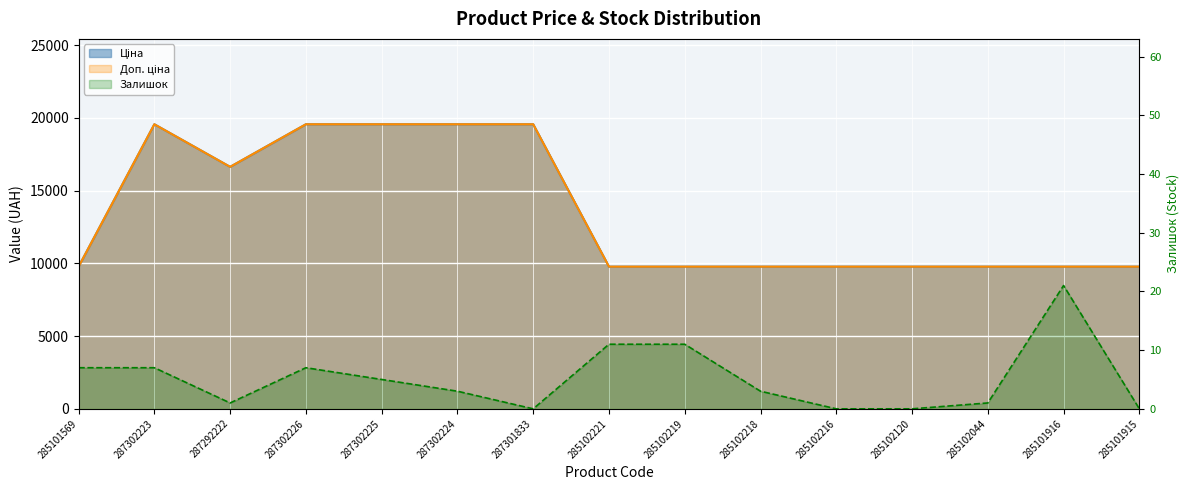

Reading right to left, extract all data points from this chart.

Ціна: 285101915=9775.5	285101916=9775.5	285102044=9775.5	285102120=9775.5	285102216=9775.5	285102218=9775.5	285102219=9775.5	285102221=9775.5	287301833=19564.9	287302224=19564.9	287302225=19564.9	287302226=19564.9	287292222=16636.8	287302223=19564.9	285101569=9775.5
Доп. ціна: 285101915=9775.5	285101916=9775.5	285102044=9775.5	285102120=9775.5	285102216=9775.5	285102218=9775.5	285102219=9775.5	285102221=9775.5	287301833=19564.9	287302224=19564.9	287302225=19564.9	287302226=19564.9	287292222=16636.8	287302223=19564.9	285101569=9775.5
Залишок: 285101915=0.0	285101916=21.0	285102044=1.0	285102120=0.0	285102216=0.0	285102218=3.0	285102219=11.0	285102221=11.0	287301833=0.0	287302224=3.0	287302225=5.0	287302226=7.0	287292222=1.0	287302223=7.0	285101569=7.0